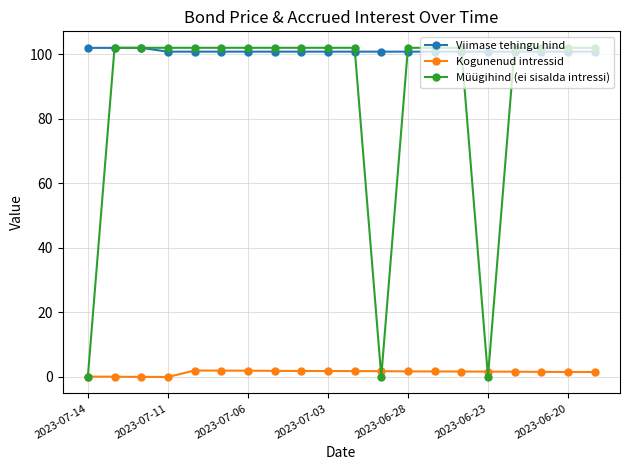

How many series are shown in this chart?

3